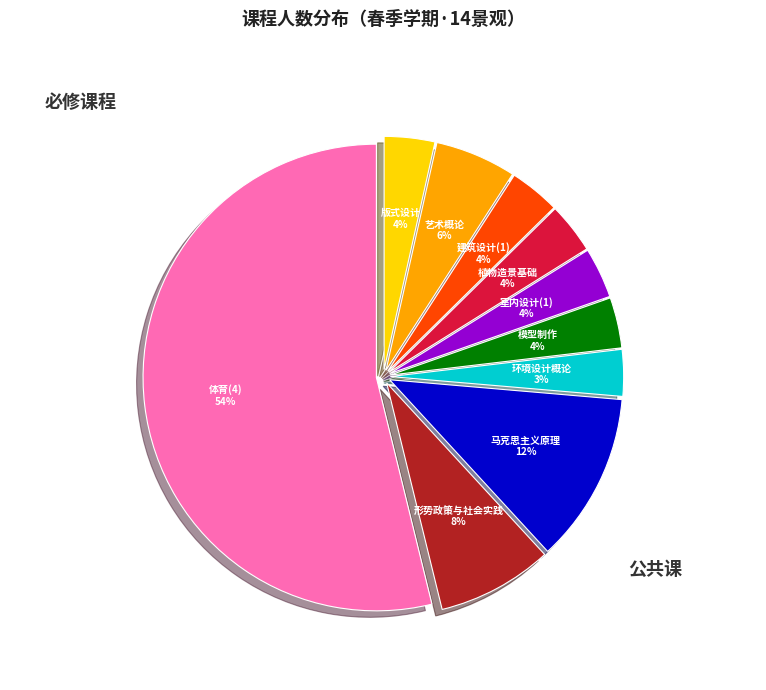

Count the number of slices in the pie.

10